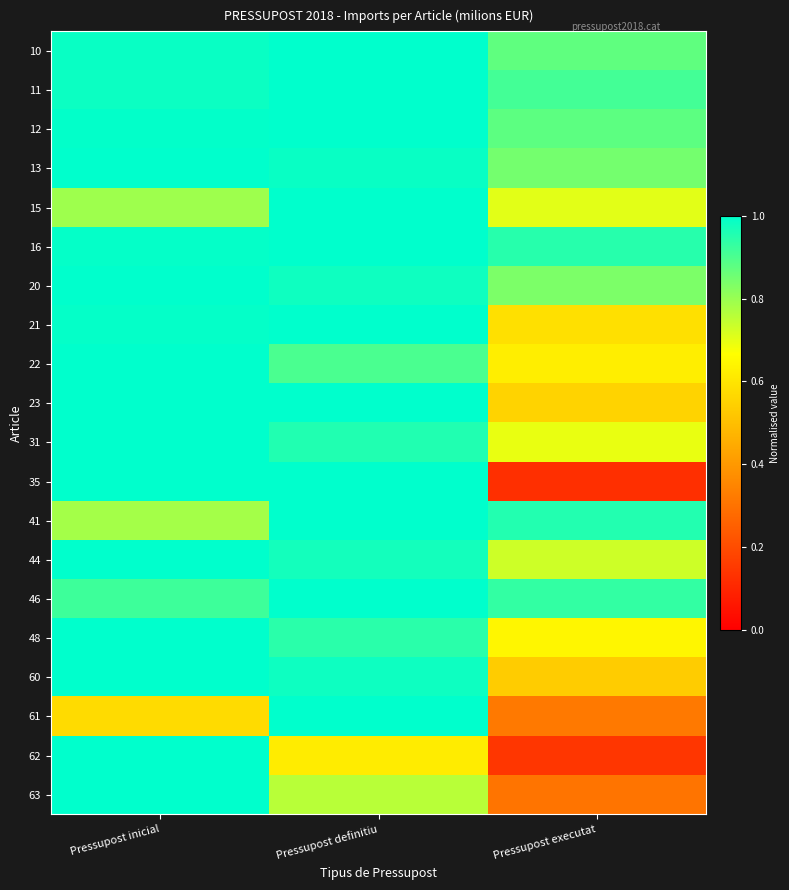

What is the total value across all series at Pressupost inicial?

19.0